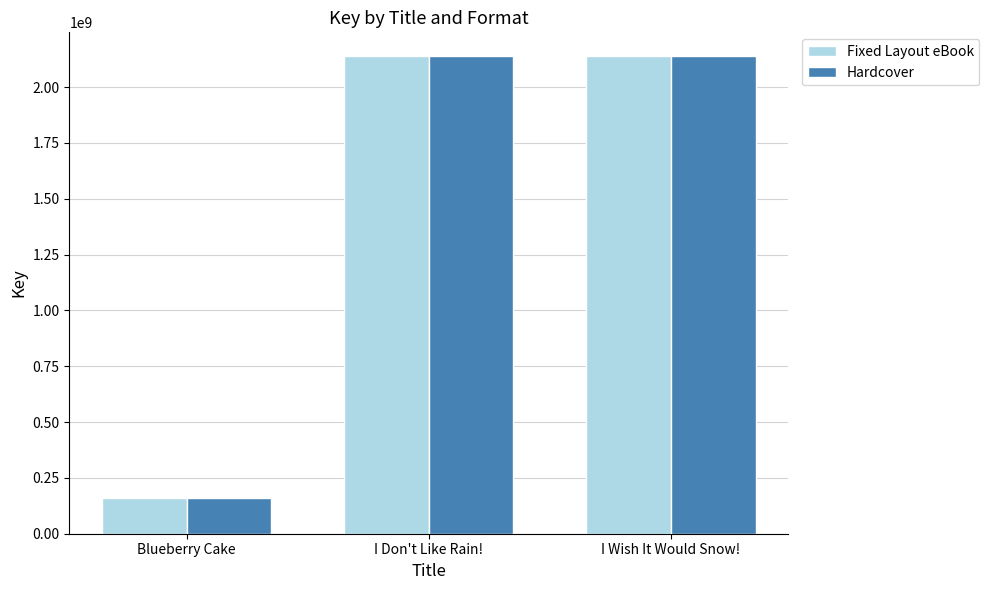

What is the total value across all series at I Don't Like Rain!?

4277111216